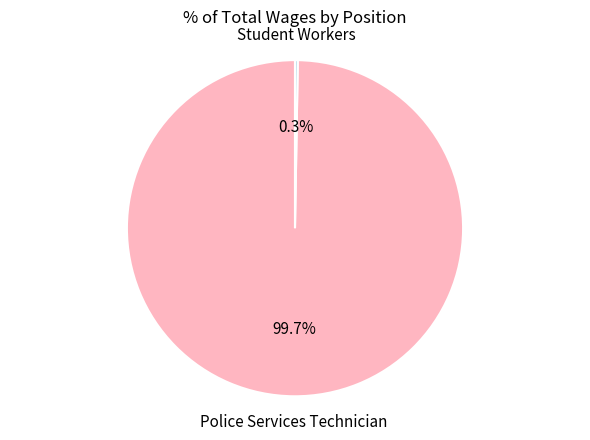

How much of the chart is everything except Police Services Technician?

0.3%